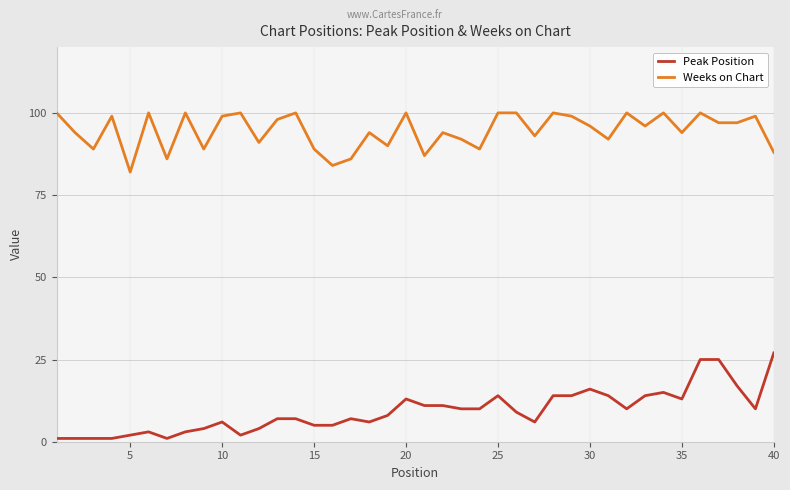

Which series has the largest total across all categories?

Weeks on Chart